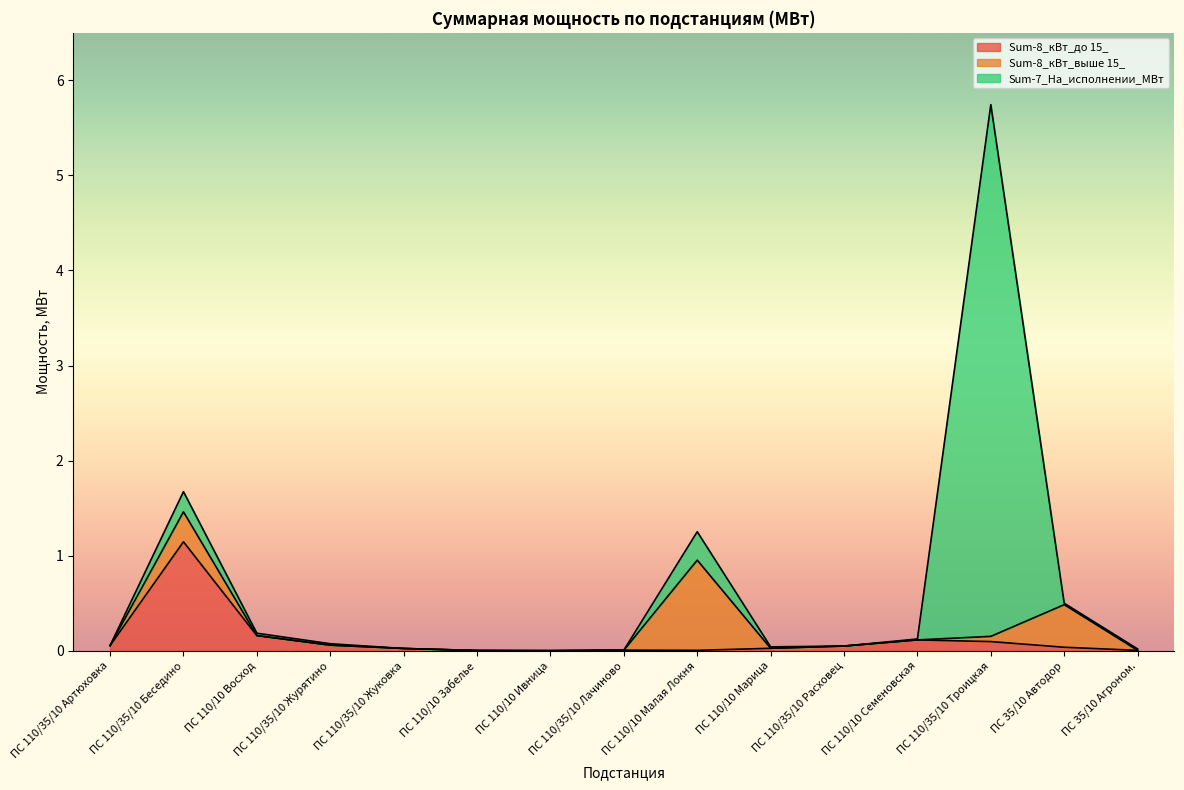

Reading right to left, list all the values displayed in this chart.

Sum-8_кВт_до 15_: 0.0	0.0	0.1	0.1	0.0	0.0	0.0	0.0	0.0	0.0	0.0	0.1	0.2	1.1	0.1
Sum-8_кВт_выше 15_: 0.0	0.4	0.1	0.0	0.0	0.0	0.9	0.0	0.0	0.0	0.0	0.0	0.0	0.3	0.0
Sum-7_На_исполнении_МВт: 0.0	0.0	5.6	0.0	0.0	0.0	0.3	0.0	0.0	0.0	0.0	0.0	0.0	0.2	0.0